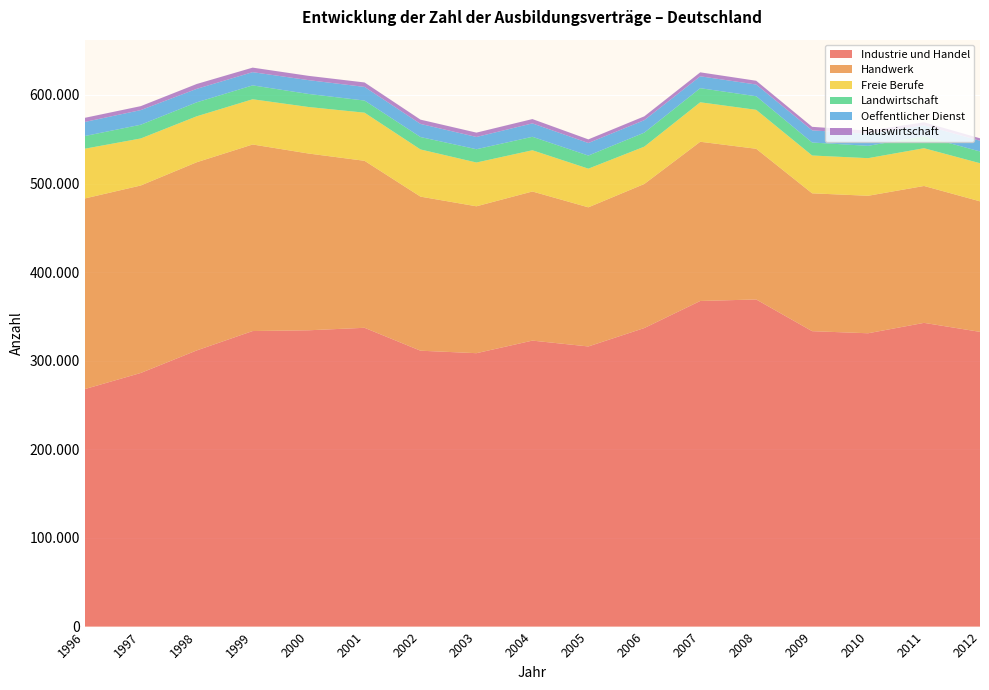

Reading right to left, transcribe all the data shown in this chart.

Industrie und Handel: 2012=332622	2011=342783	2010=331044	2009=333405	2008=369195	2007=367485	2006=336936	2005=316164	2004=322758	2003=308565	2002=311364	2001=337221	2000=334419	1999=333552	1998=311664	1997=286239	1996=268038
Handwerk: 2012=147327	2011=154506	2010=155178	2009=155583	2008=170070	2007=179697	2006=162603	2005=157026	2004=168291	2003=165783	2002=173889	2001=188463	2000=199482	1999=210549	1998=212382	1997=211572	1996=215148
Freie Berufe: 2012=43014	2011=42612	2010=42441	2009=42675	2008=43947	2007=44556	2006=42111	2005=43617	2004=46539	2003=49407	2002=53253	2001=54318	2000=52494	1999=51042	1998=51861	1997=53076	1996=56142
Landwirtschaft: 2012=13260	2011=13482	2010=13923	2009=14646	2008=15327	2007=15903	2006=15813	2005=14784	2004=15192	2003=15009	2002=13992	2001=13695	2000=14736	1999=15654	1998=15762	1997=15504	1996=14301
Oeffentlicher Dienst: 2012=12102	2011=12402	2010=13554	2009=13725	2008=13227	2007=13413	2006=14082	2005=14172	2004=15129	2003=13821	2002=14814	2001=15381	2000=15576	1999=14940	1998=15198	1997=16521	1996=15900
Hauswirtschaft: 2012=2763	2011=3345	2010=3582	2009=3996	2008=4272	2007=4473	2006=4320	2005=4119	2004=4875	2003=4899	2002=4830	2001=5025	2000=4848	1999=5118	1998=5505	1997=4461	1996=4644